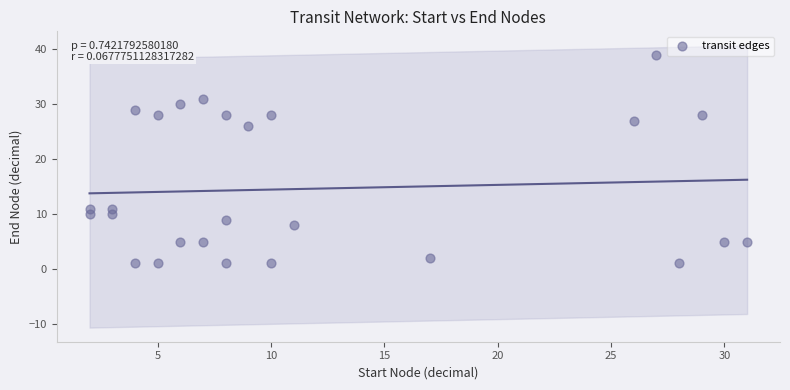

What Y value in the scatter plot is closest to 20?

26